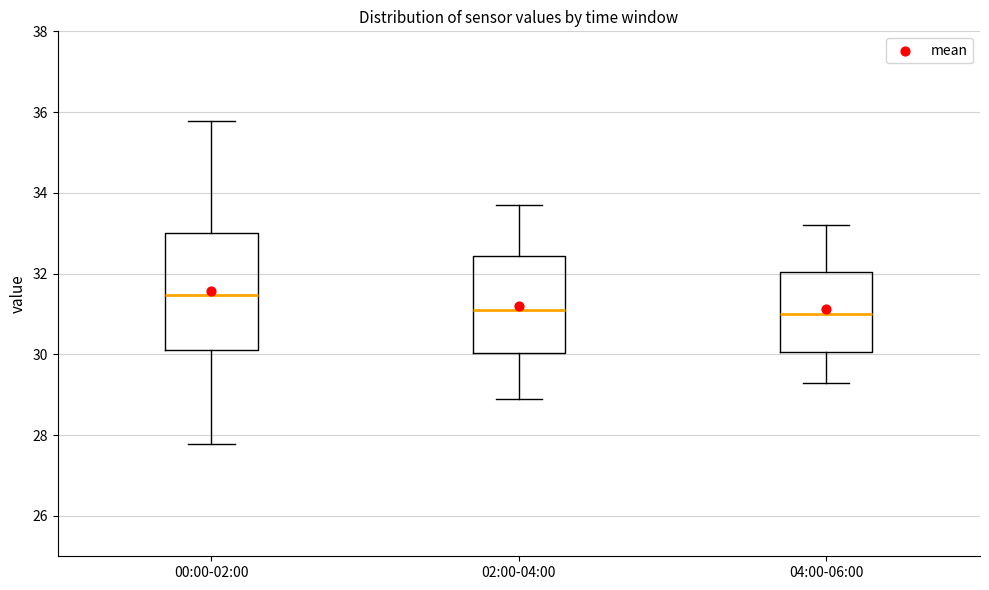

Where does the upper whisker of the box for 00:00-02:00 end on the y-axis? The values are not printed on the chart, so give them approximately, as read against the axis.

35.8